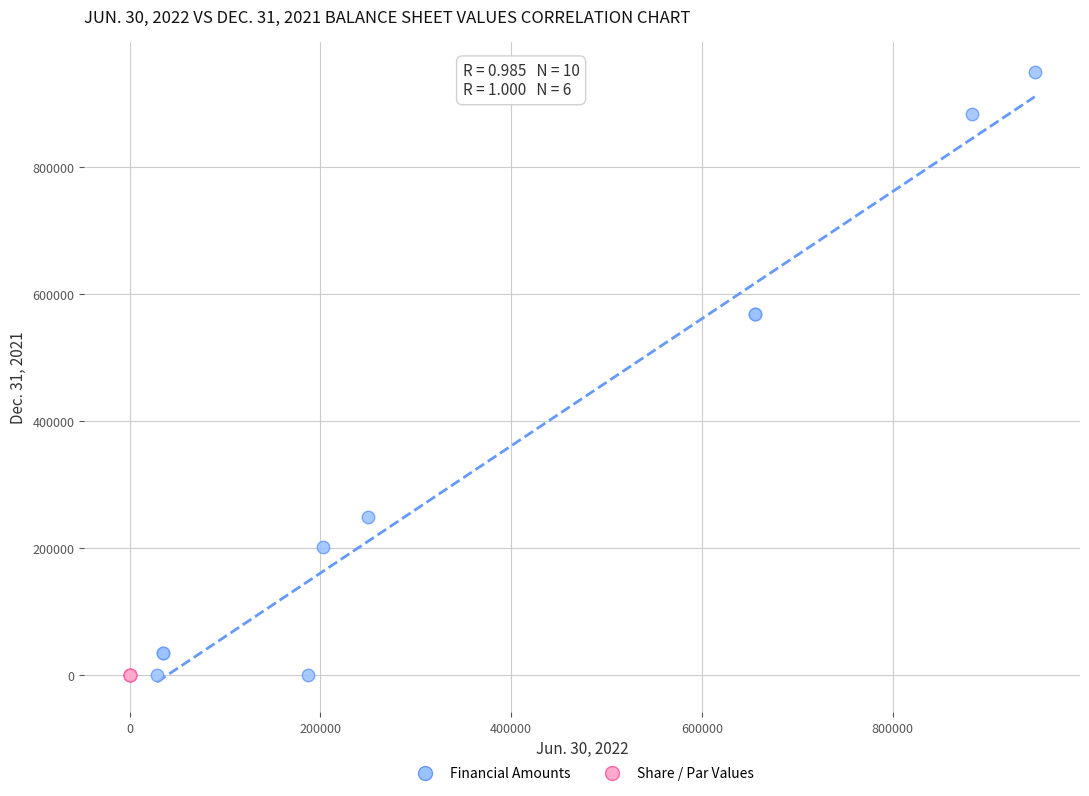

Which series has the widest spread of Y values?

Financial Amounts